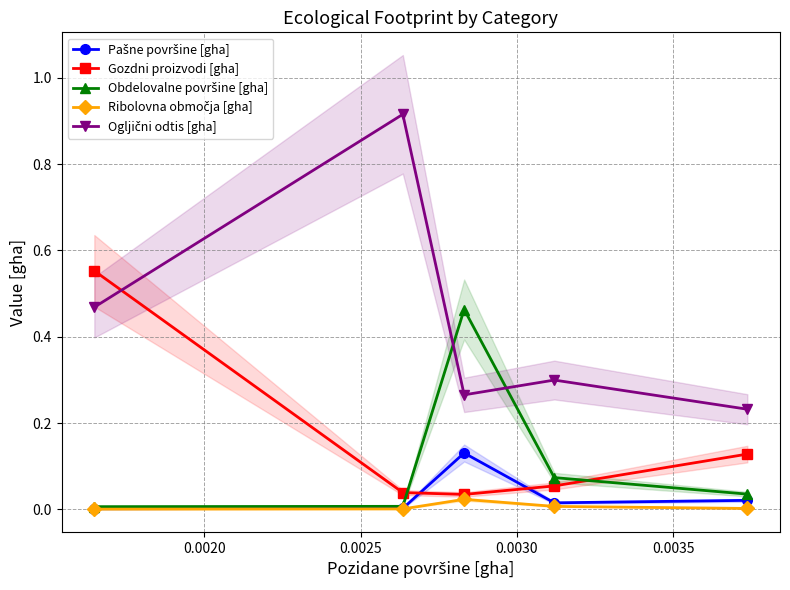

True or false: Gozdni proizvodi [gha] has more than 2 points higher than both neighbors.

False